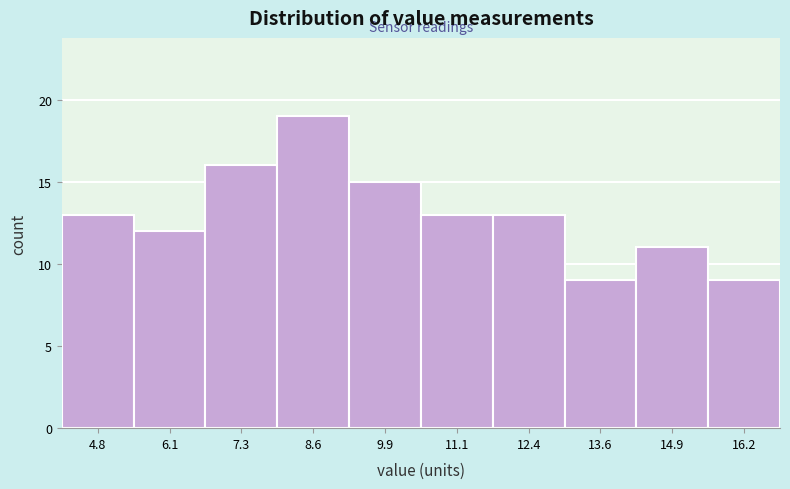

Reading left to right, transcribe this chart: for each bar, give the range it covers on the x-axis and its height. Neither the bar edges nor the heights are printed on the chart, so give them approximately, as read against the axes.

4.2 to 5.4: 13
5.4 to 6.6: 12
6.6 to 8.0: 16
8.0 to 9.2: 19
9.2 to 10.4: 15
10.4 to 11.8: 13
11.8 to 13.0: 13
13.0 to 14.2: 9
14.2 to 15.6: 11
15.6 to 16.8: 9